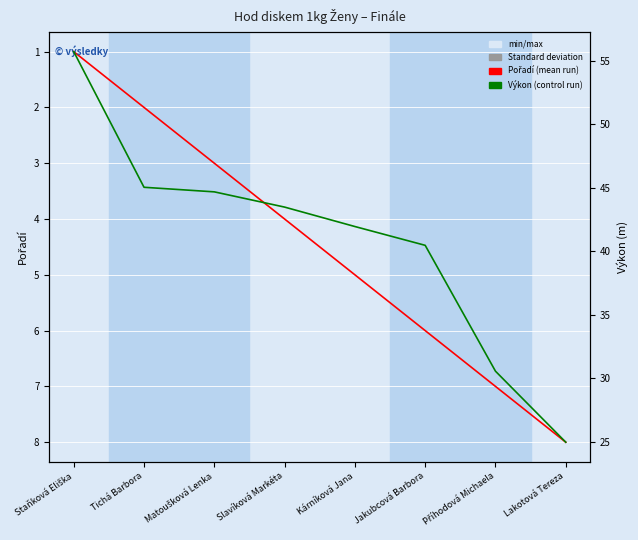

What is the sum of all Pořadí values?

36.0